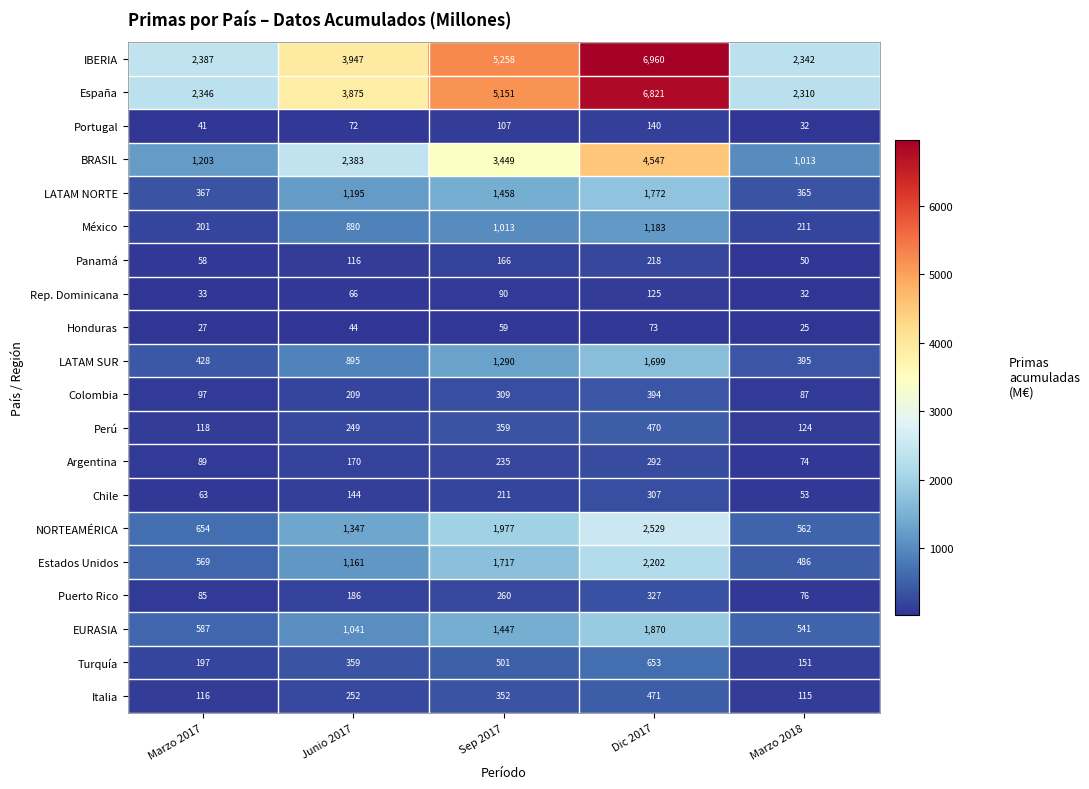

Rank the series by their maximum value, from highest to lowest.

IBERIA, España, BRASIL, NORTEAMÉRICA, Estados Unidos, EURASIA, LATAM NORTE, LATAM SUR, México, Turquía, Italia, Perú, Colombia, Puerto Rico, Chile, Argentina, Panamá, Portugal, Rep. Dominicana, Honduras